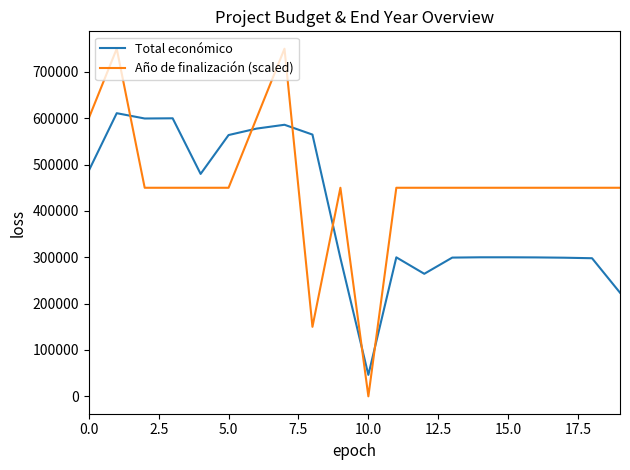

Which series has the largest total across all categories?

Año de finalización (scaled)